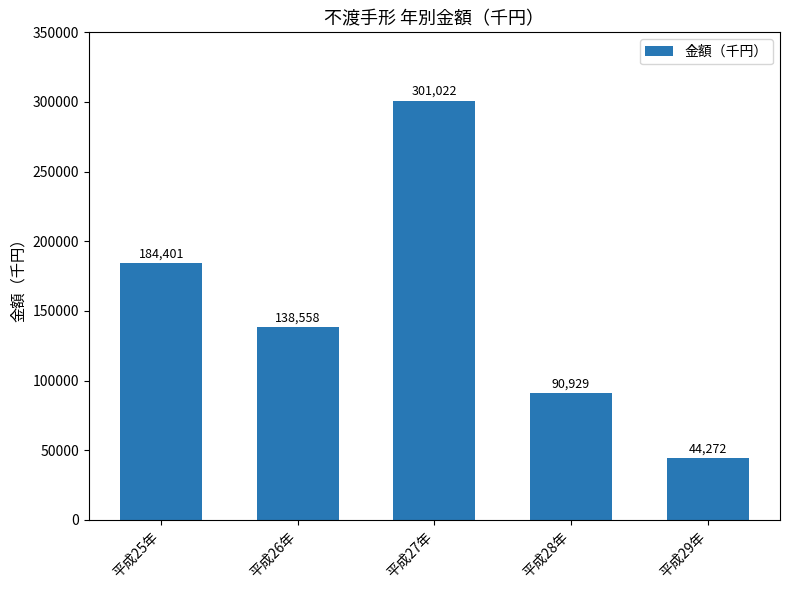

Reading left to right, extract all data points from this chart.

平成25年=184401	平成26年=138558	平成27年=301022	平成28年=90929	平成29年=44272